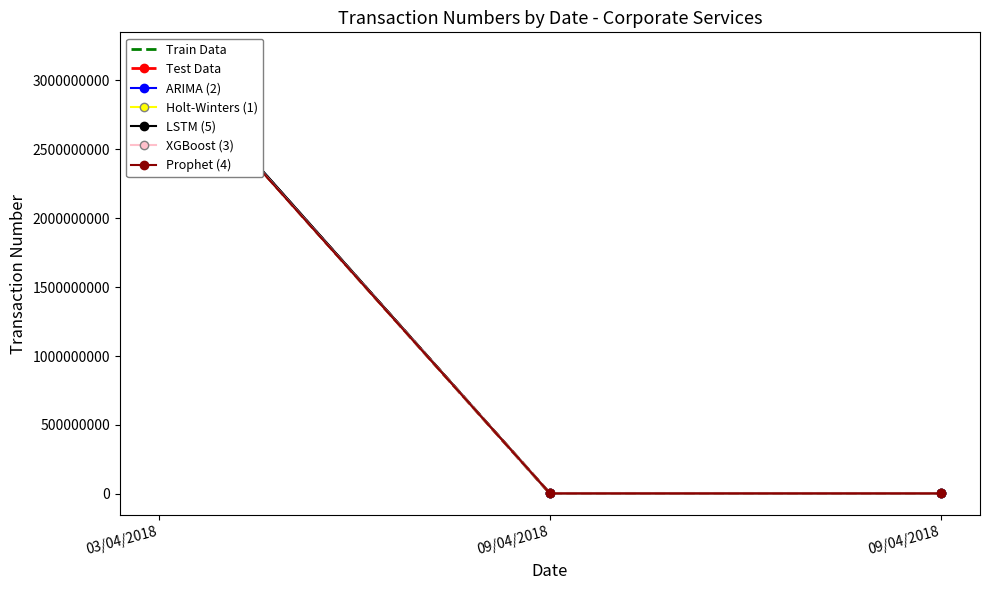

At which label does Test Data first exceed 3710570?

03/04/2018